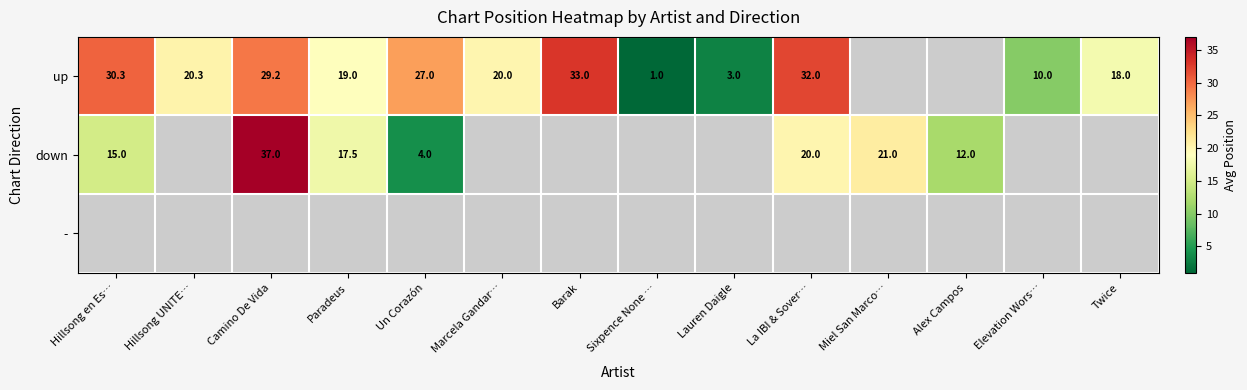

Is it true that up equals 27.0 at Un Corazón?

True